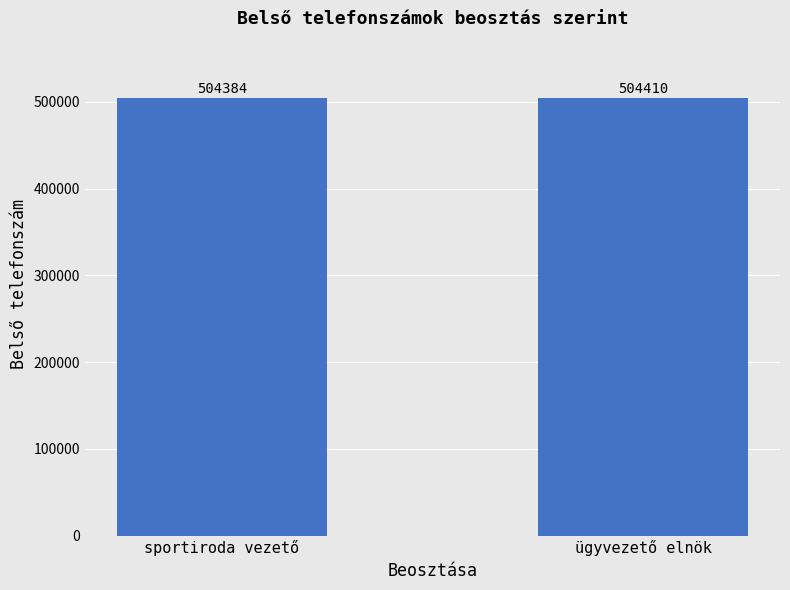

Reading right to left, what are all the values shown in this chart?

ügyvezető elnök=504410	sportiroda vezető=504384